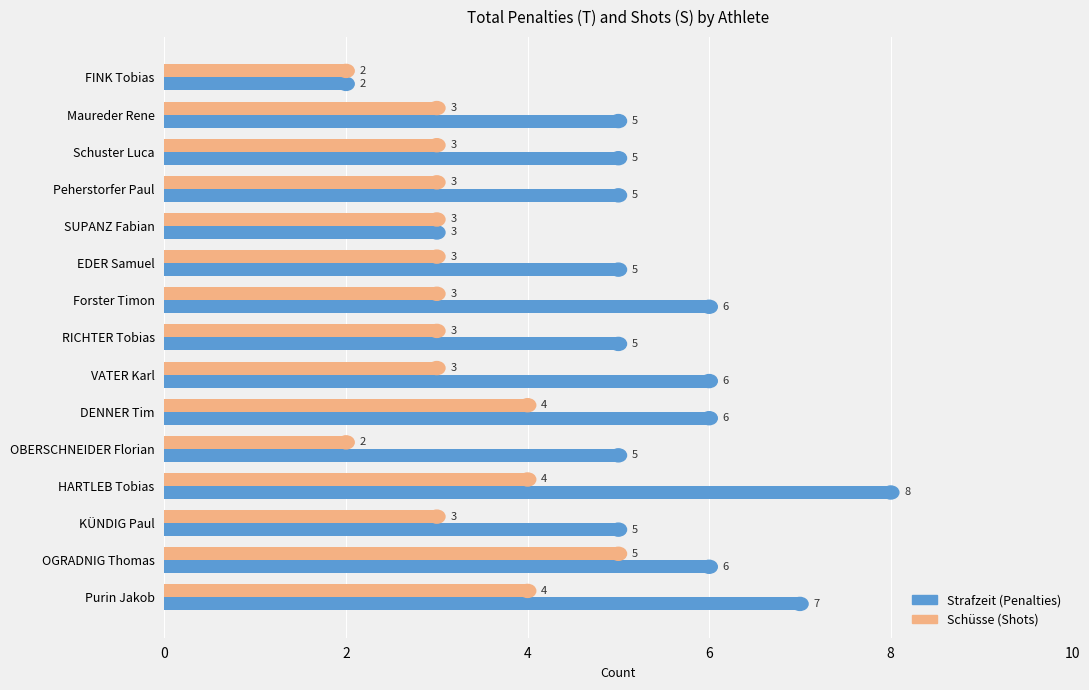

Rank the series at KÜNDIG Paul from lowest to highest value.

Schüsse (Shots), Strafzeit (Penalties)